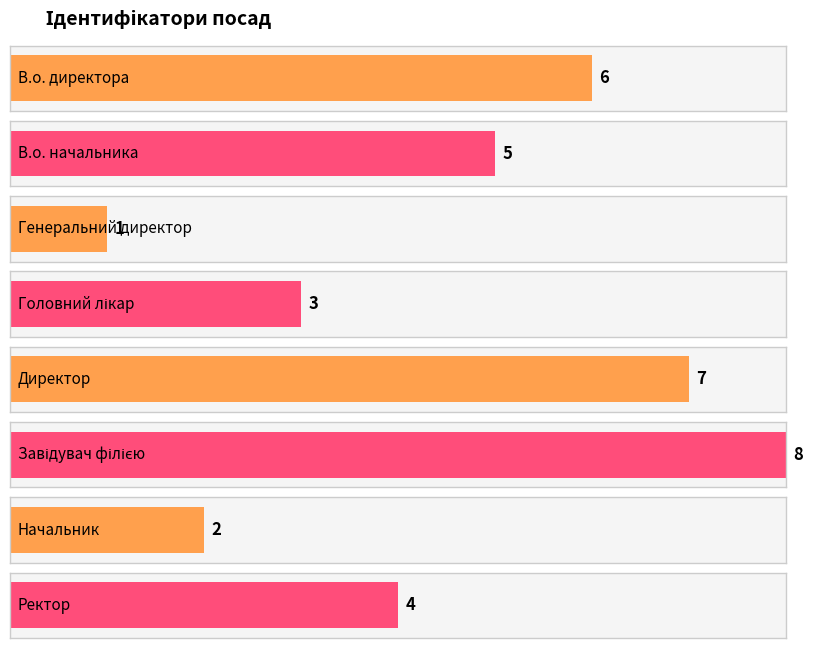

Reading left to right, transcribe all the data shown in this chart.

В.о. директора=6	В.о. начальника=5	Генеральний директор=1	Головний лікар=3	Директор=7	Завідувач філією=8	Начальник=2	Ректор=4